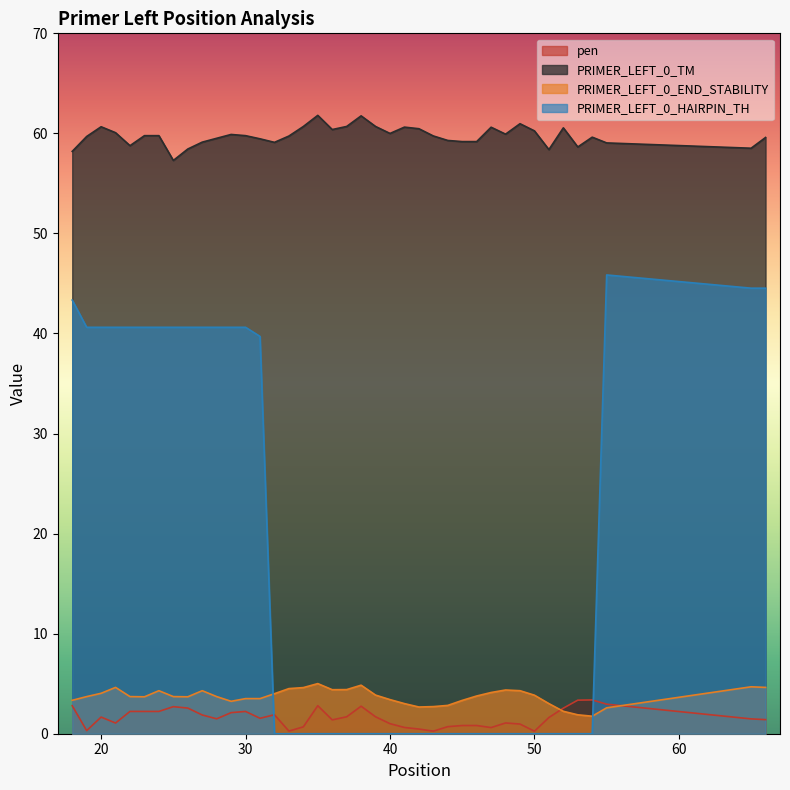

True or false: PRIMER_LEFT_0_END_STABILITY and PRIMER_LEFT_0_TM intersect in this chart.

False